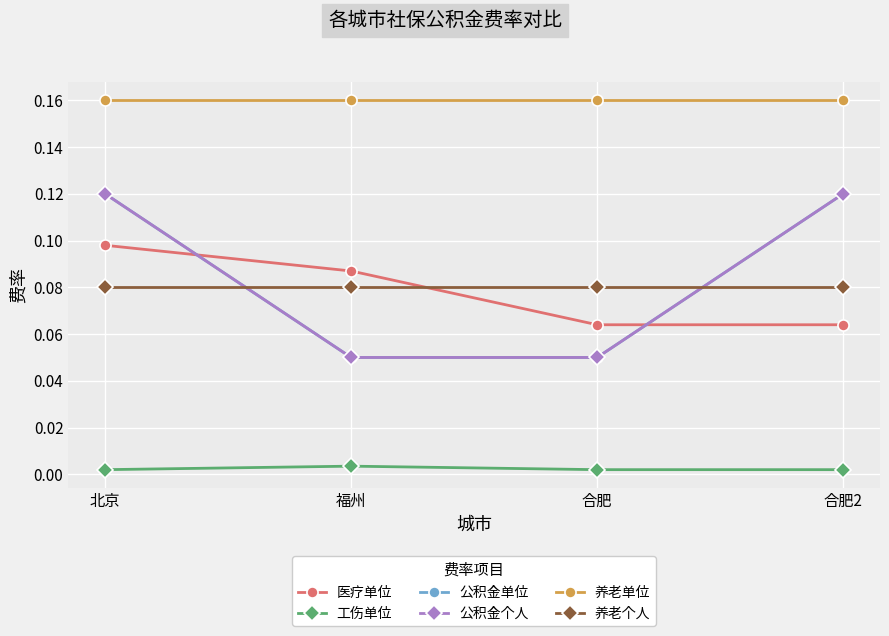

Does the chart have visible grid lines?

Yes